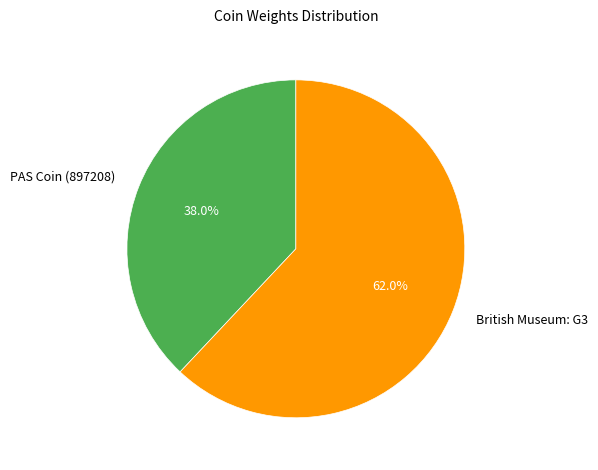

True or false: British Museum: G3 accounts for 62% of the total.

True